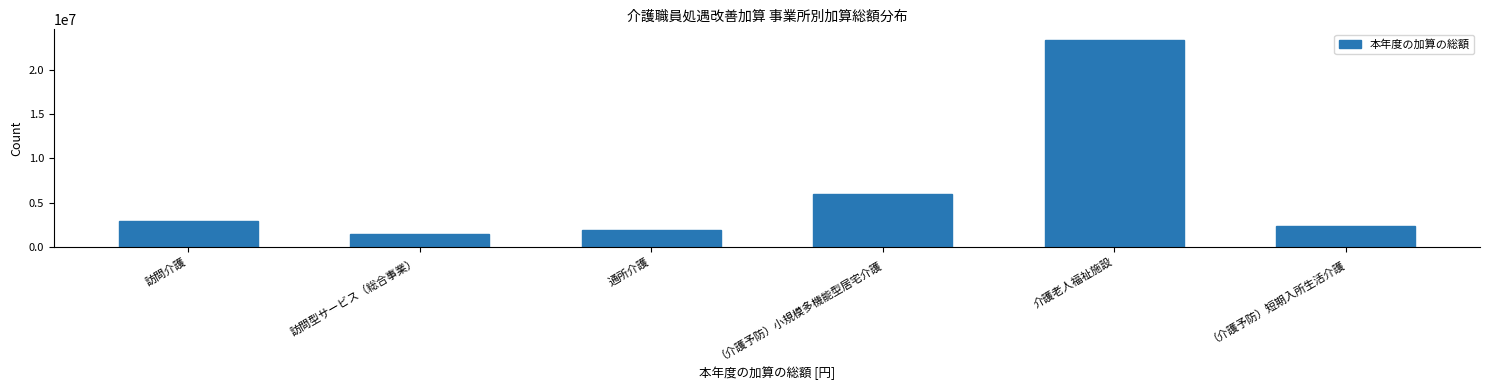

Reading left to right, extract all data points from this chart.

2941200	1436400	1968540	5992704	23402016	2340202